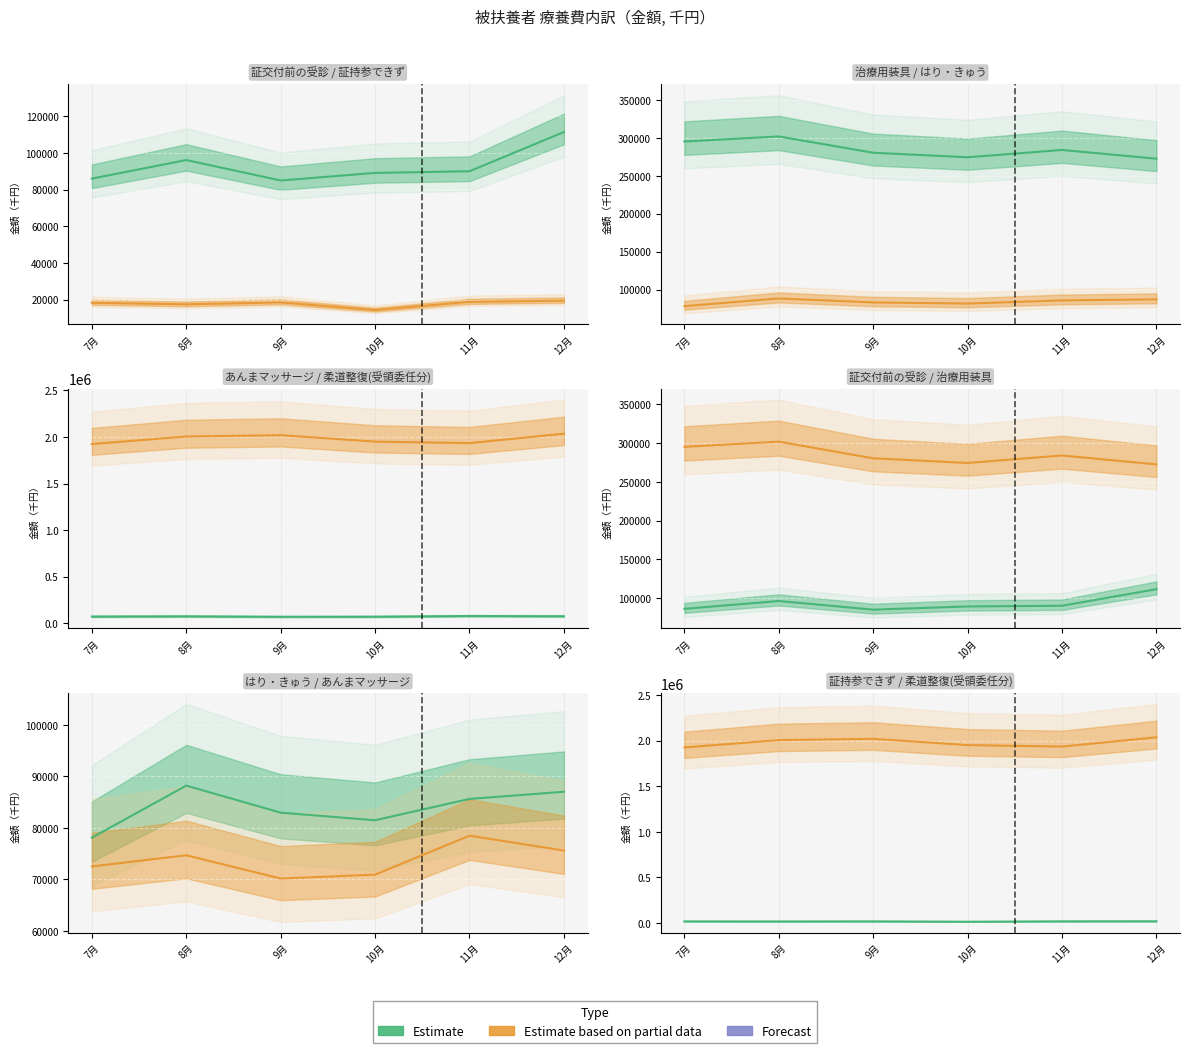

List the labels in order of あんまマッサージ value, largest first.

11月, 12月, 8月, 7月, 10月, 9月